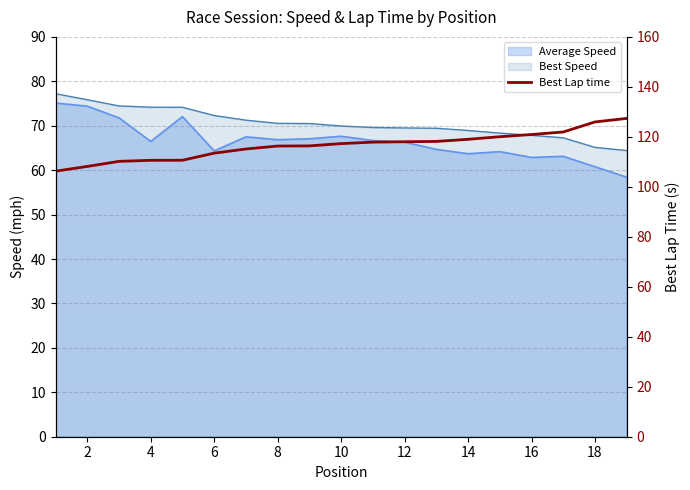

True or false: the data shows 196.9 at 16.

False